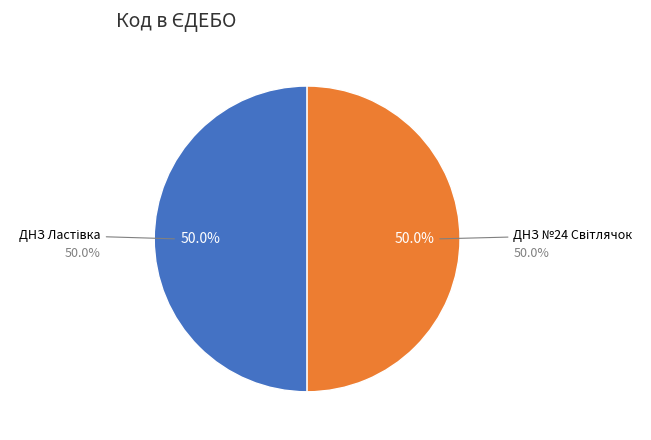

What percentage is the ДНЗ Ластівка slice, to the nearest percent?

50%